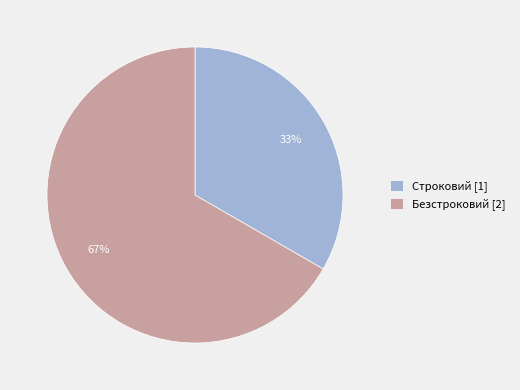

To the nearest percent, what percentage of the pie is Безстроковий?

67%